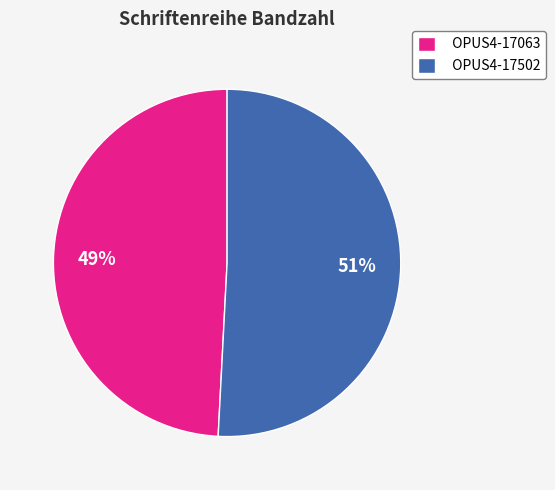

To the nearest percent, what is the average slice percentage?

50%